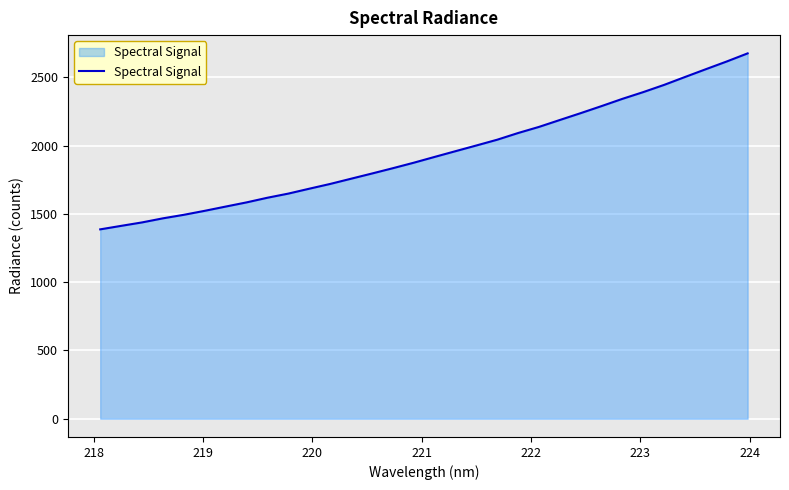

What is the difference between the maximum and minimum values?

1288.3